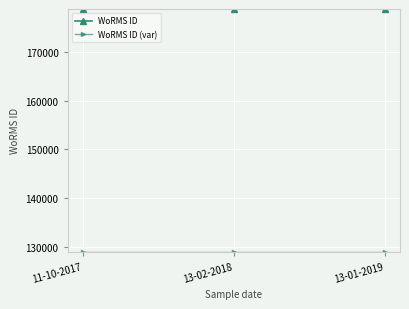

Is it true that WoRMS ID equals 178946 at 13-02-2018?

True